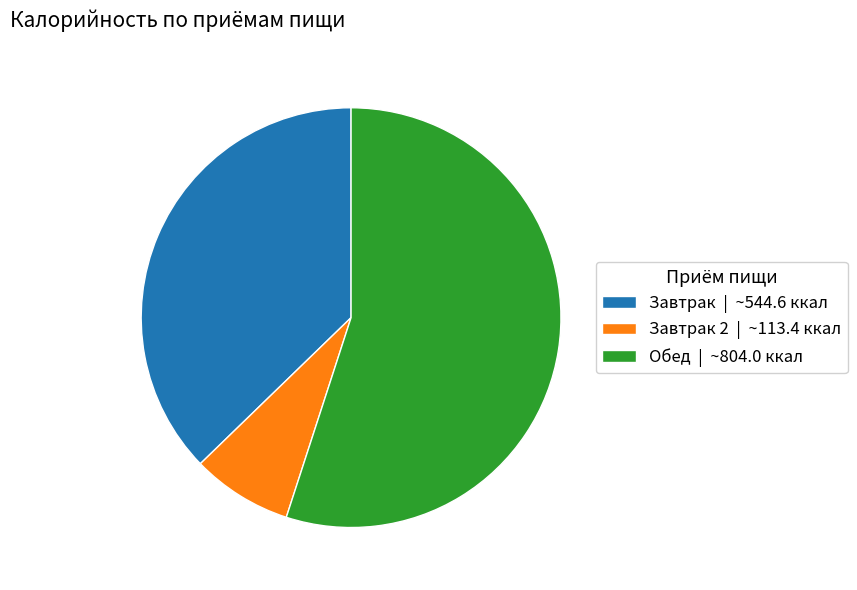

Do Завтрак 2 | ~113.4 ккал and Завтрак | ~544.6 ккал together represent more than half of the pie?

No